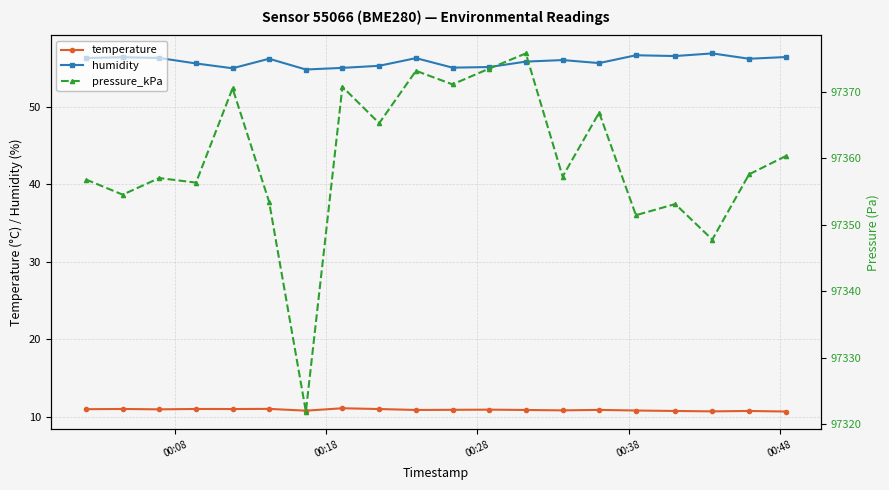

True or false: temperature and humidity cross at least once.

False